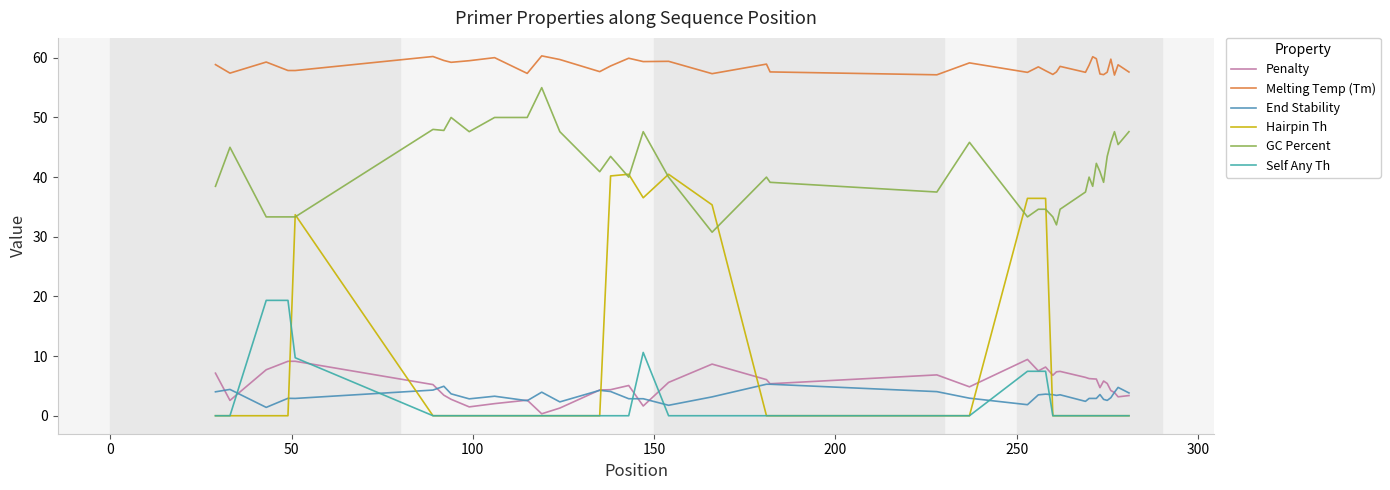

Does the chart display data point markers on the line(s)?

No